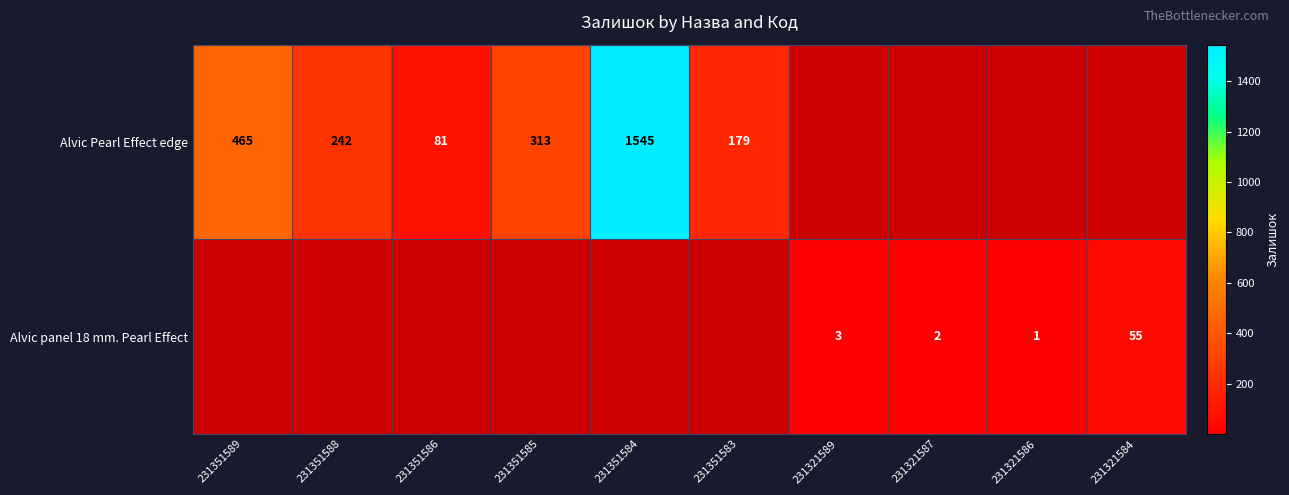

True or false: Alvic Pearl Effect edge has a value of 465 at 231351589.

True